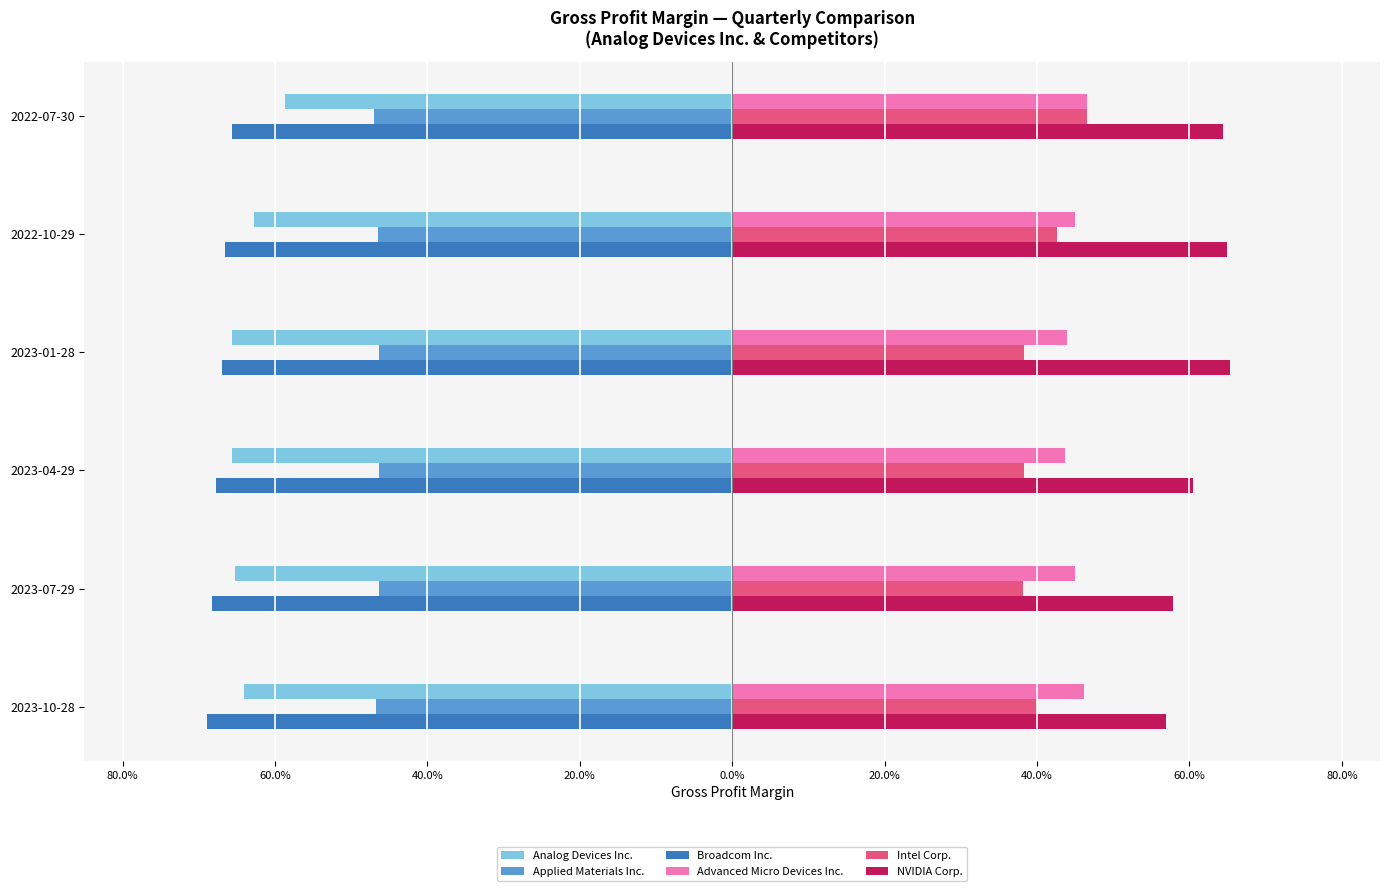

What is the difference between the maximum and minimum values in the Intel Corp. series?

0.1